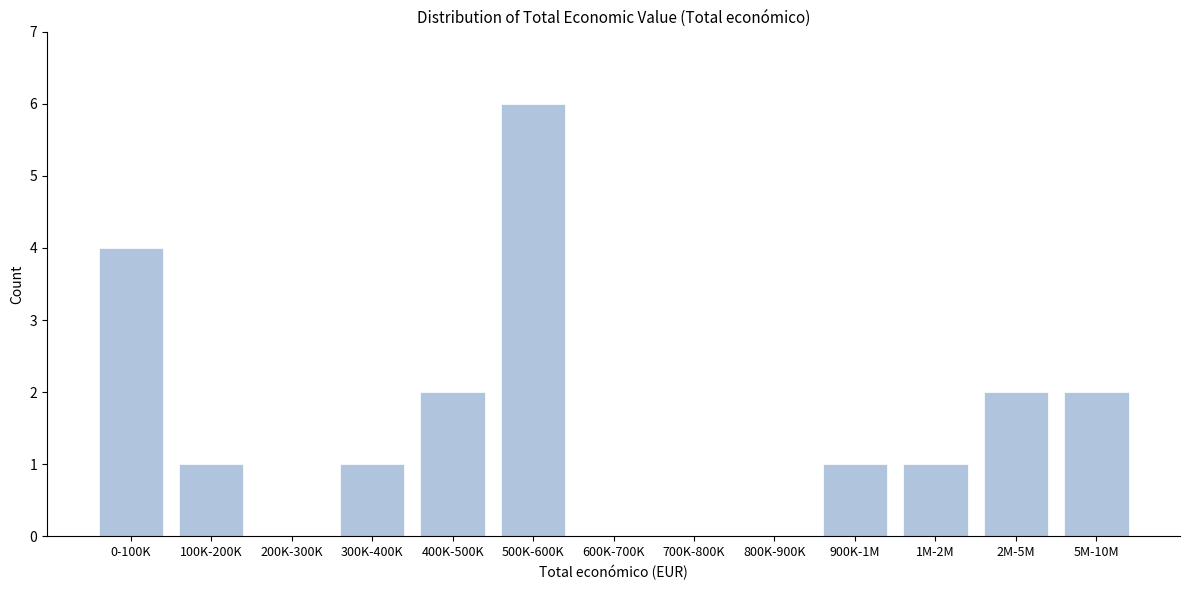

Reading left to right, what are all the values shown in this chart?

0-100K=4	100K-200K=1	200K-300K=0	300K-400K=1	400K-500K=2	500K-600K=6	600K-700K=0	700K-800K=0	800K-900K=0	900K-1M=1	1M-2M=1	2M-5M=2	5M-10M=2